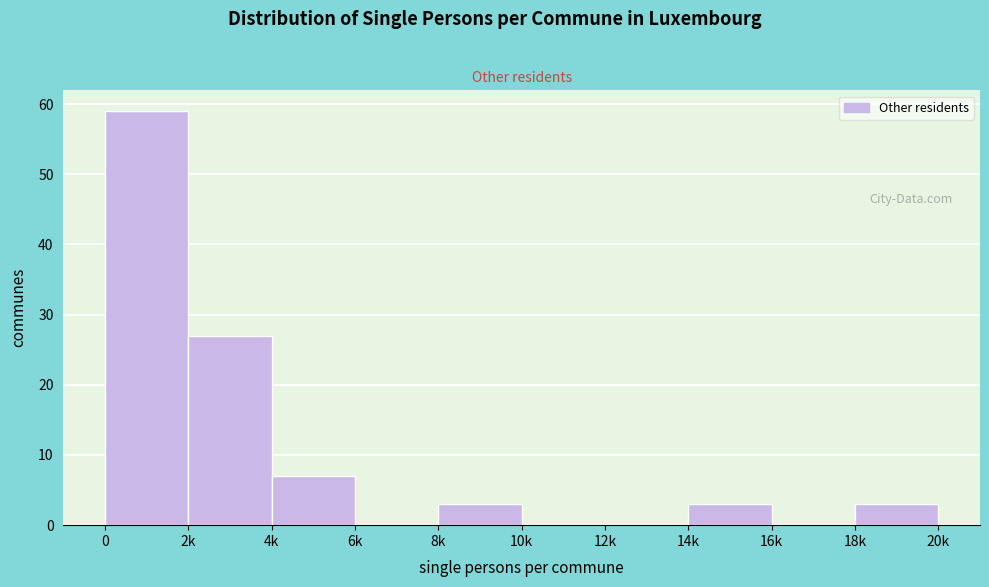

Reading right to left, list all the values displayed in this chart.

18k=3	16k=0	14k=3	12k=0	10k=0	8k=3	6k=0	4k=7	2k=27	0=59